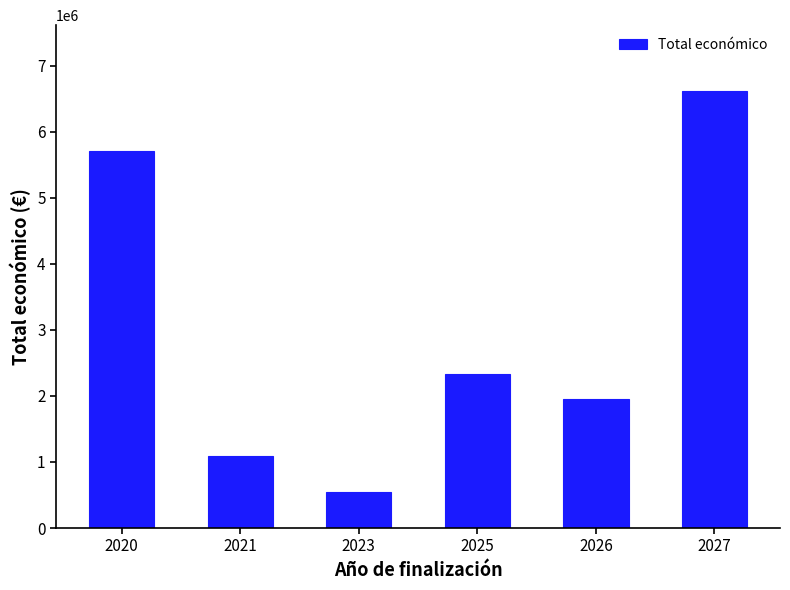

What is the greatest value displayed?

6622207.4